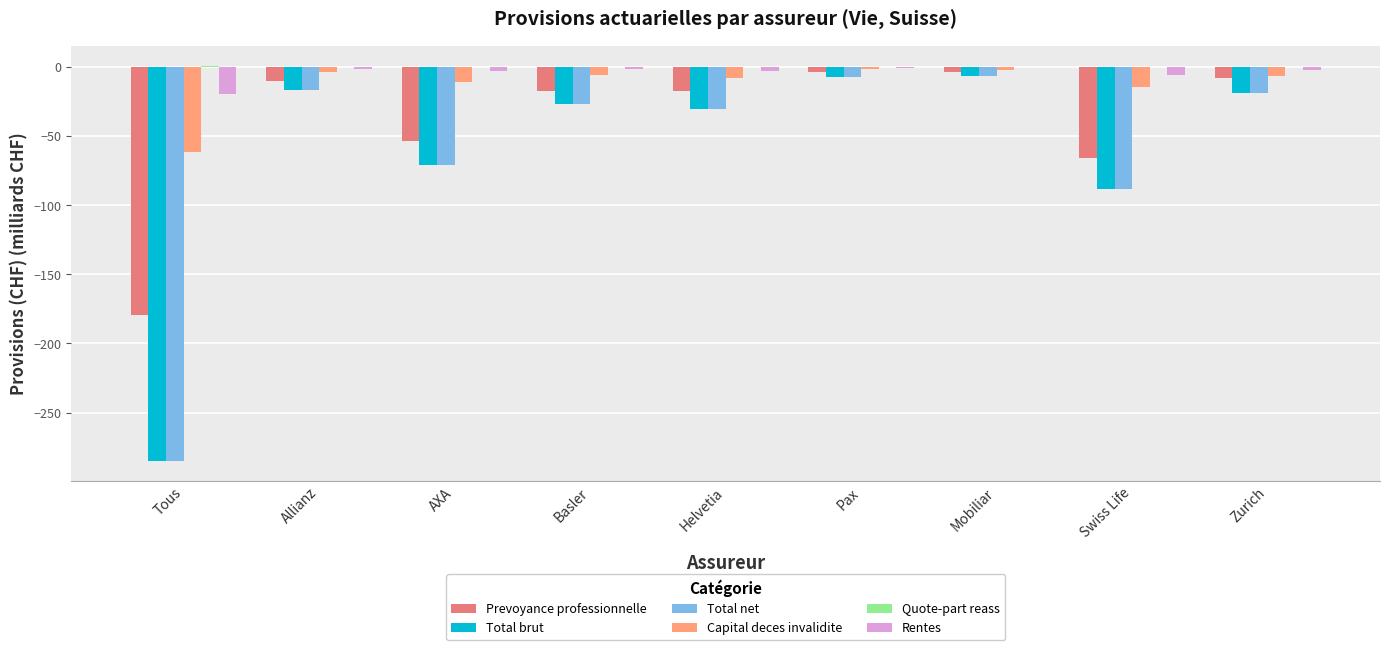

True or false: Total brut has a value of -107.3 at AXA.

False